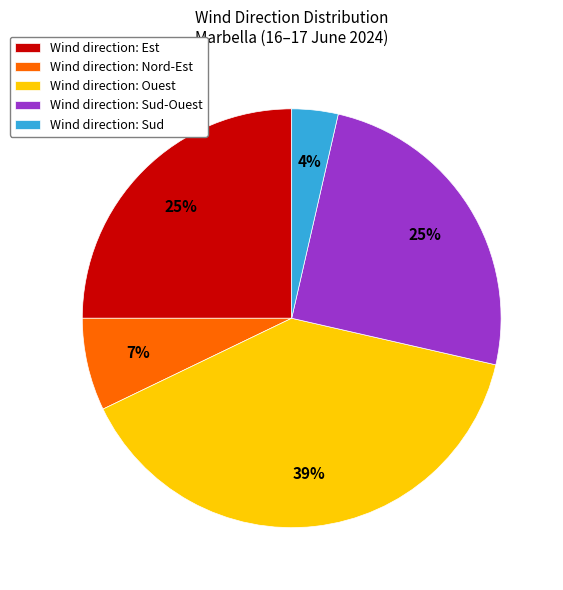

What percentage is the Wind direction: Sud-Ouest slice, to the nearest percent?

25%